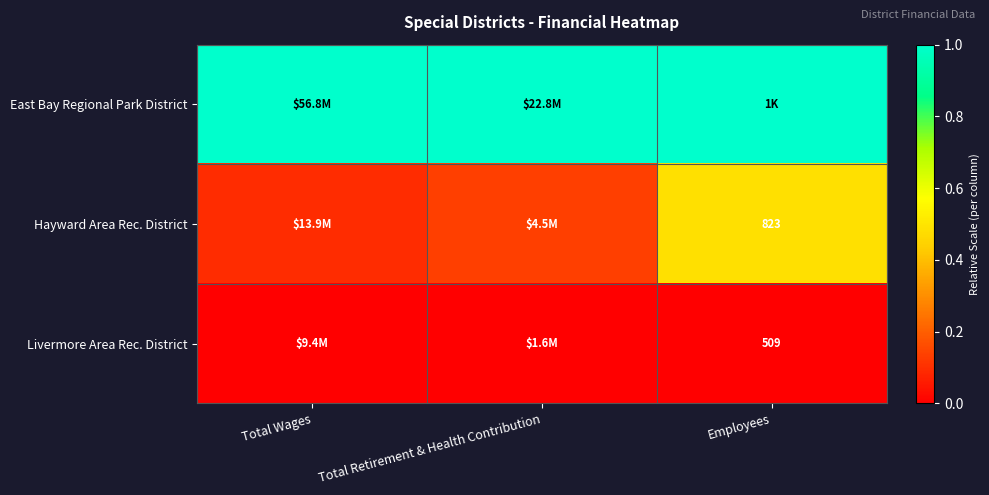

Rank the series by their average value, from lowest to highest.

Livermore Area Rec. District, Hayward Area Rec. District, East Bay Regional Park District